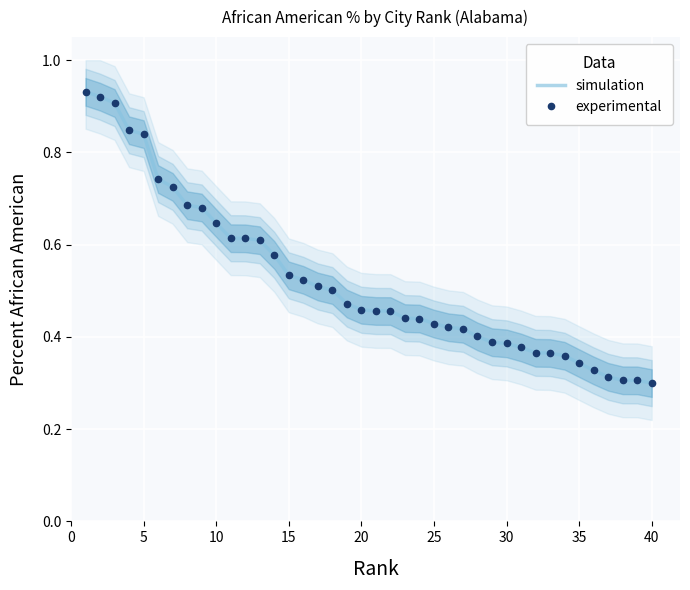

What is the maximum value shown in the chart?

0.9